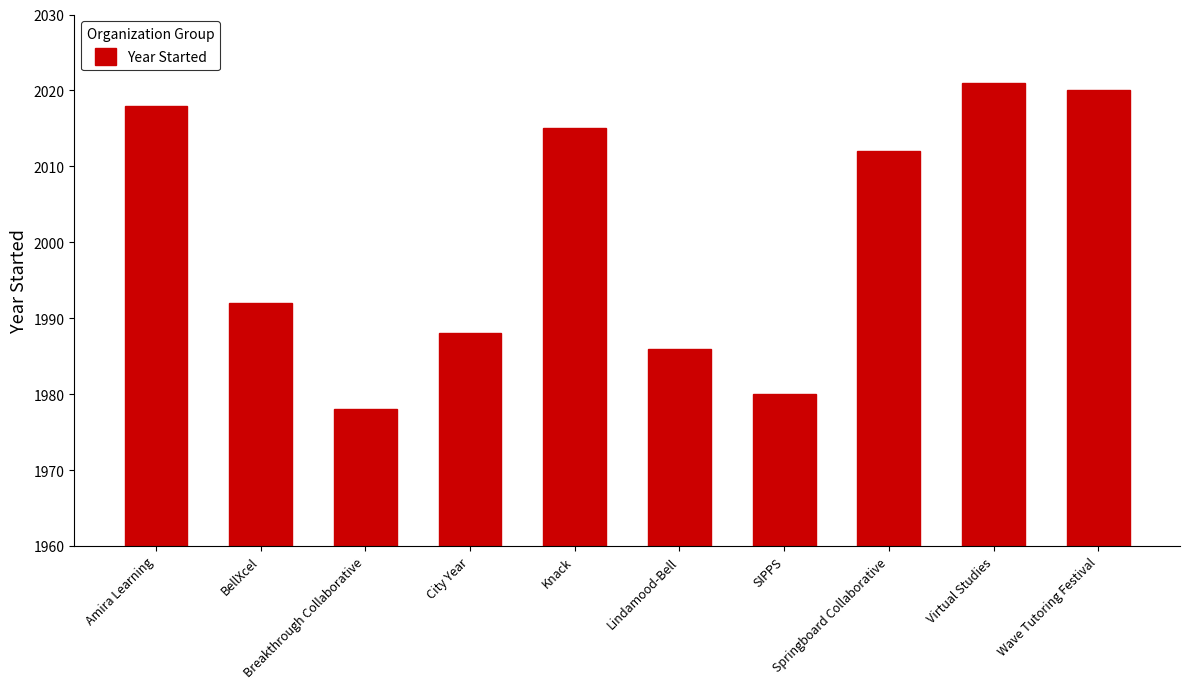

List the labels in order of value, smallest first.

Breakthrough Collaborative, SIPPS, Lindamood-Bell, City Year, BellXcel, Springboard Collaborative, Knack, Amira Learning, Wave Tutoring Festival, Virtual Studies